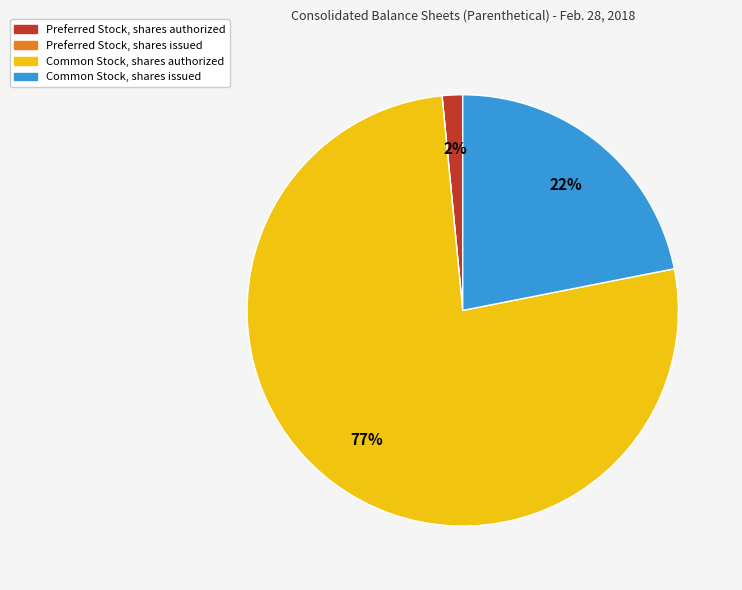

Between Preferred Stock, shares authorized and Common Stock, shares issued, which is larger?

Common Stock, shares issued